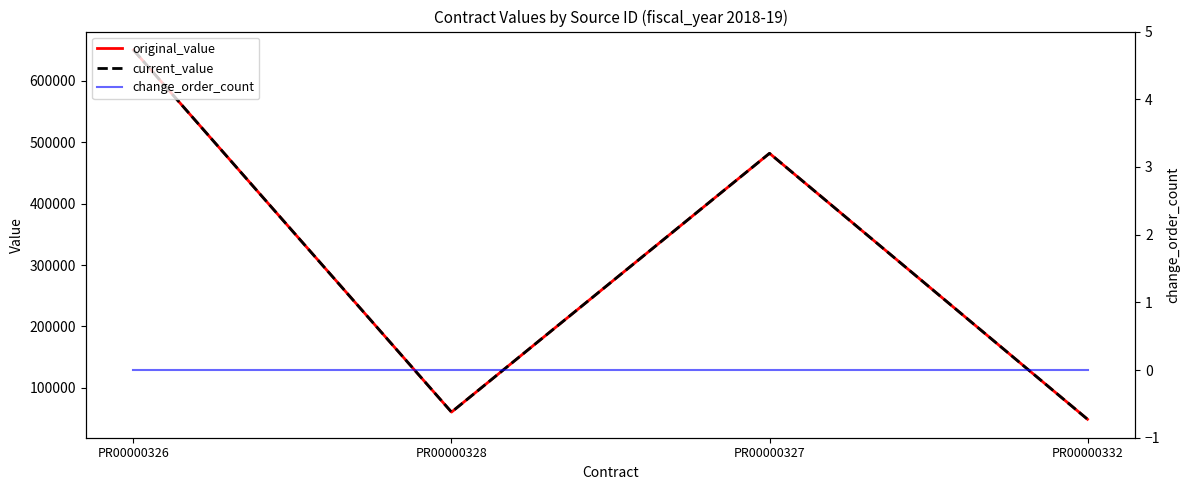

Is the value of current_value at PR00000328 greater than the value of original_value at PR00000327?

No